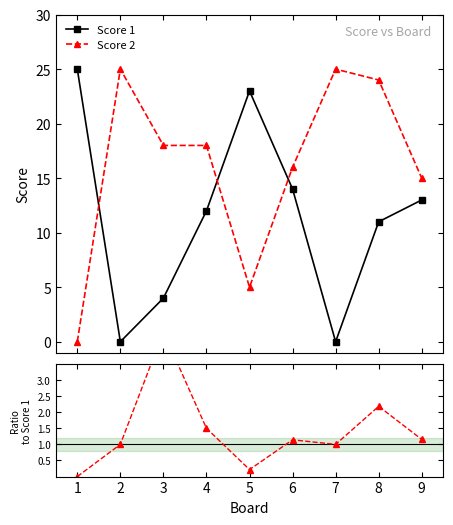

At how many categories does at least one series exceed 16?

7